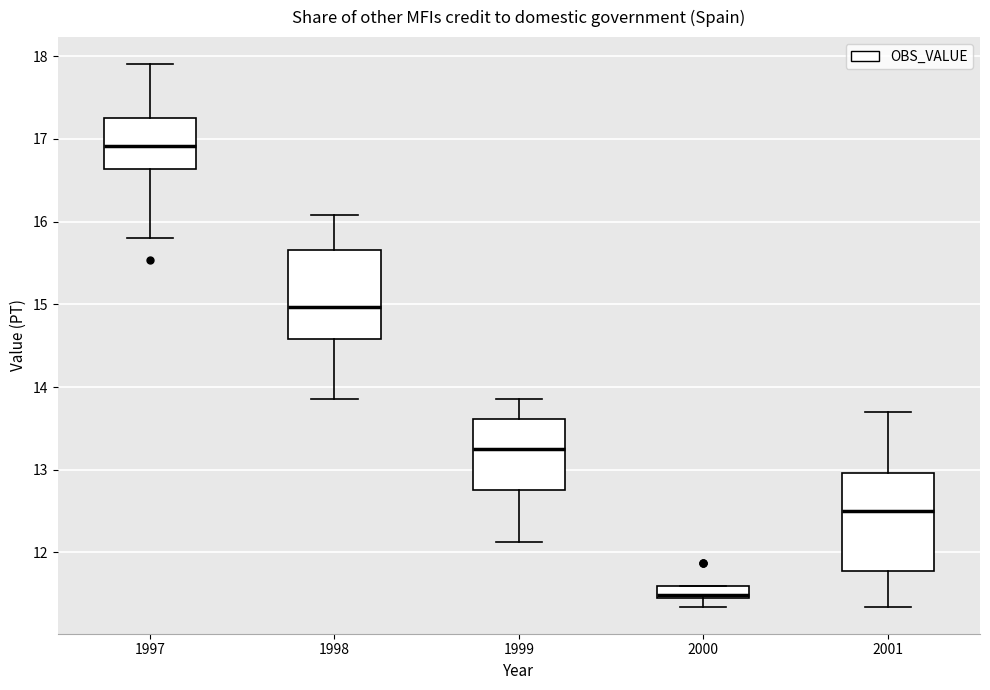

Which box's median line is the lowest?

2000